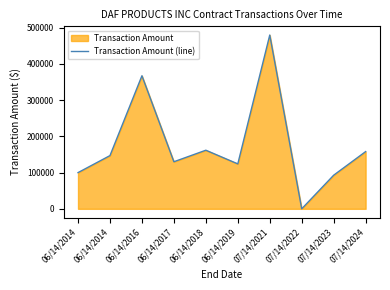

What is the ratio of the value at 06/14/2016 to the value at 06/14/2018?

2.3